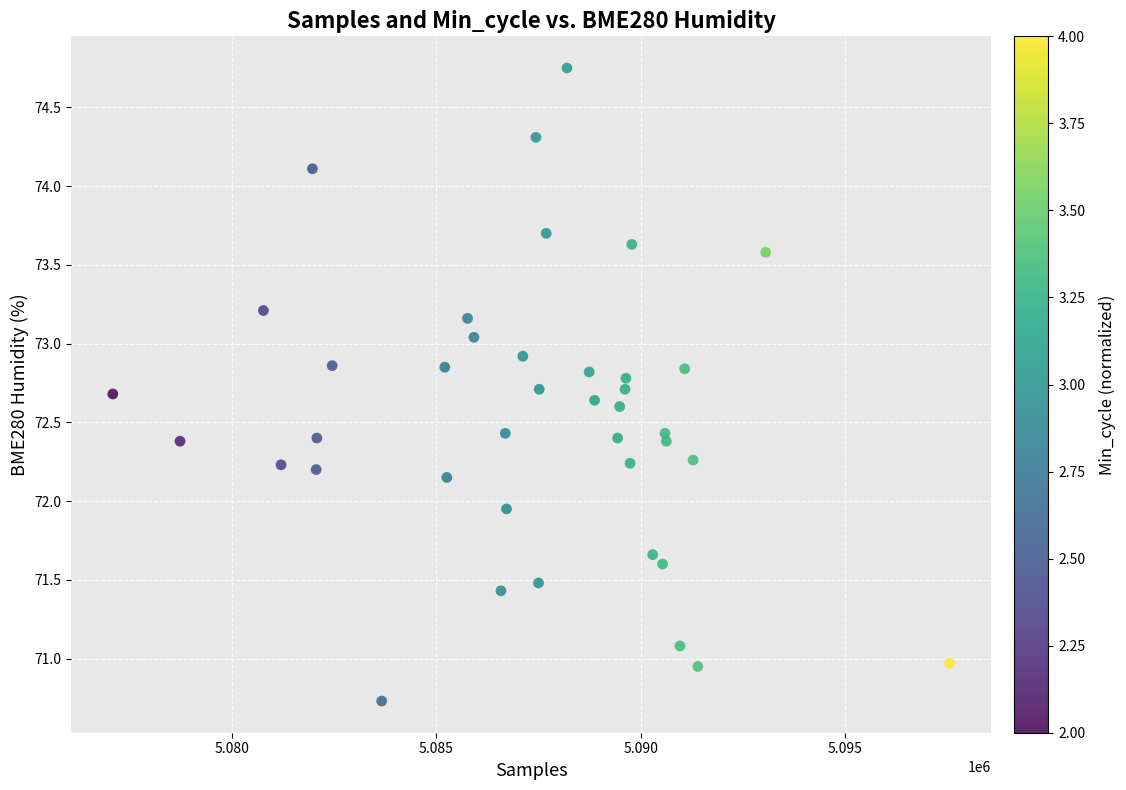

What is the range of Y values (max minus min)?

4.0